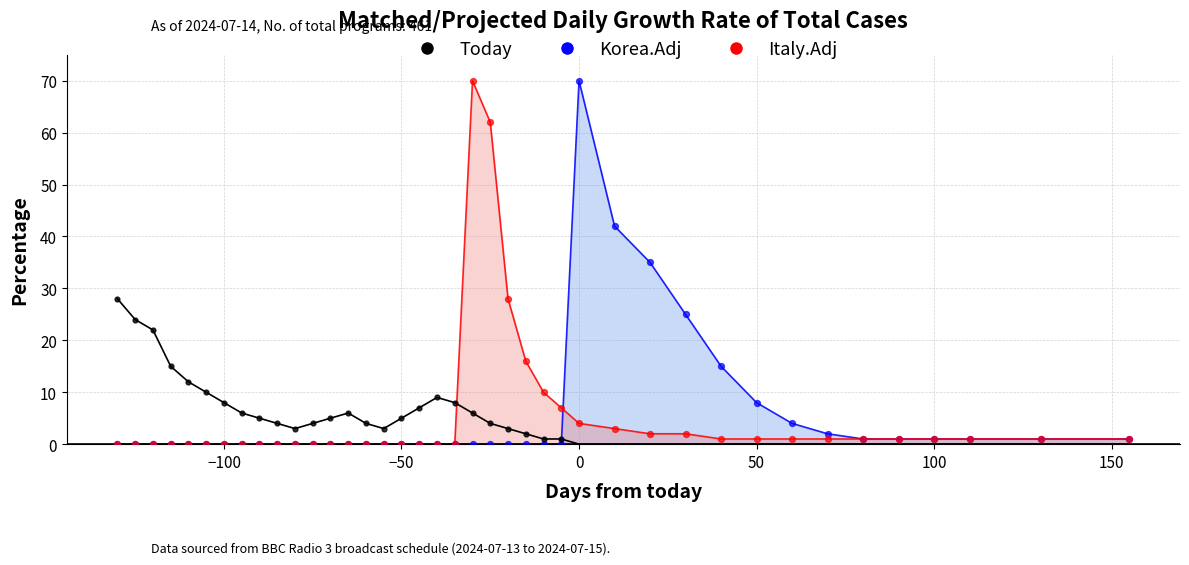

At how many categories does at least one series exceed 33?

5